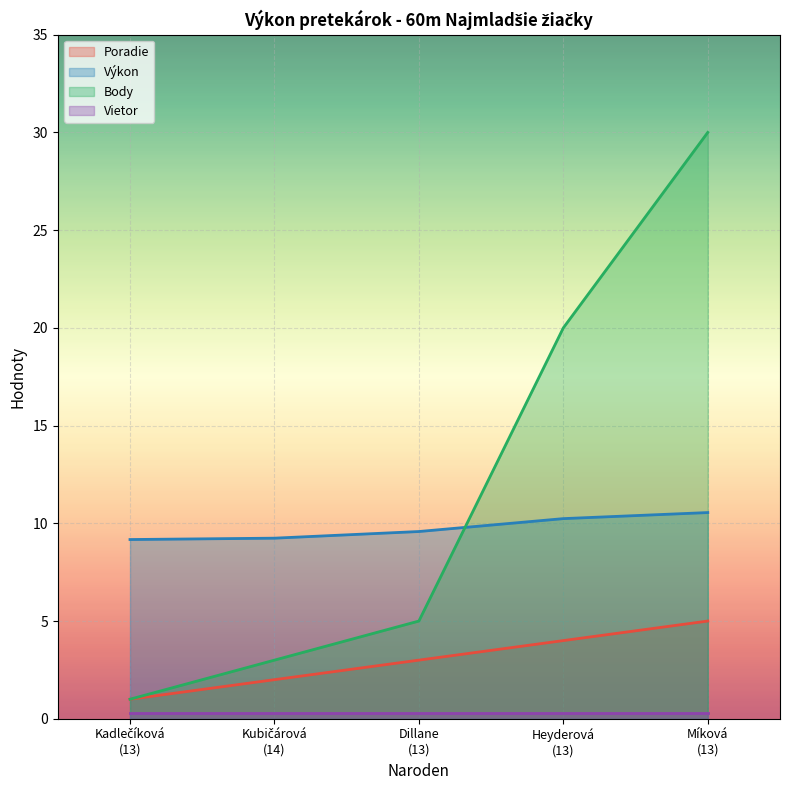

At how many categories does at least one series exceed 21?

1